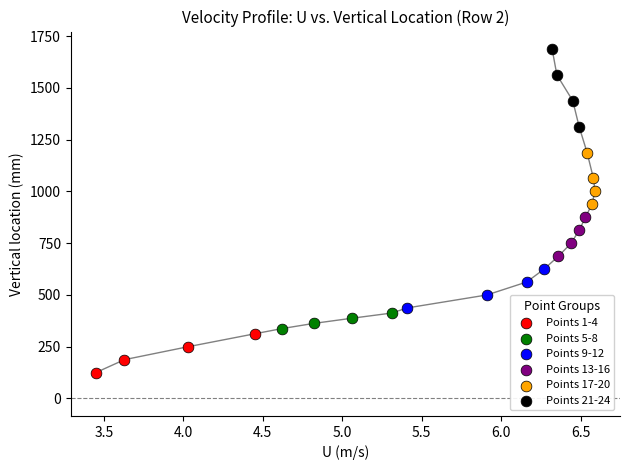

Which series reaches the maximum Y coordinate?

Points 21-24